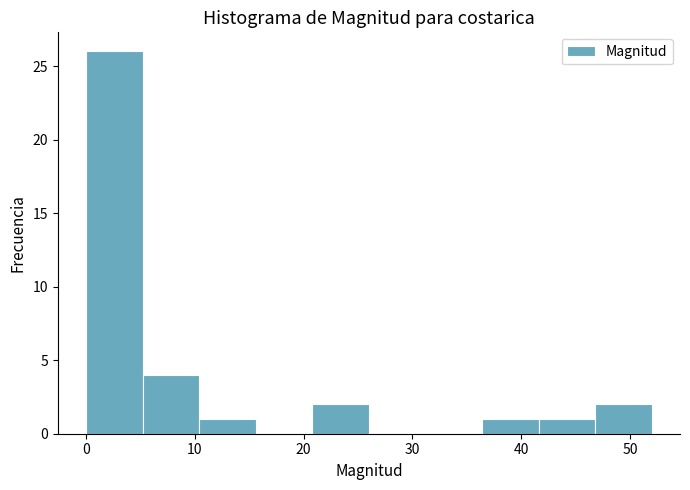

Reading left to right, list every bar in this chart as the range it spans on the x-axis followed by its height. Neither the bar edges nor the heights are printed on the chart, so give them approximately, as read against the axes.

0.0 to 5.2: 26
5.2 to 10.4: 4
10.4 to 15.6: 1
15.6 to 20.8: 0
20.8 to 26.0: 2
26.0 to 31.2: 0
31.2 to 36.4: 0
36.4 to 41.6: 1
41.6 to 46.8: 1
46.8 to 52.0: 2